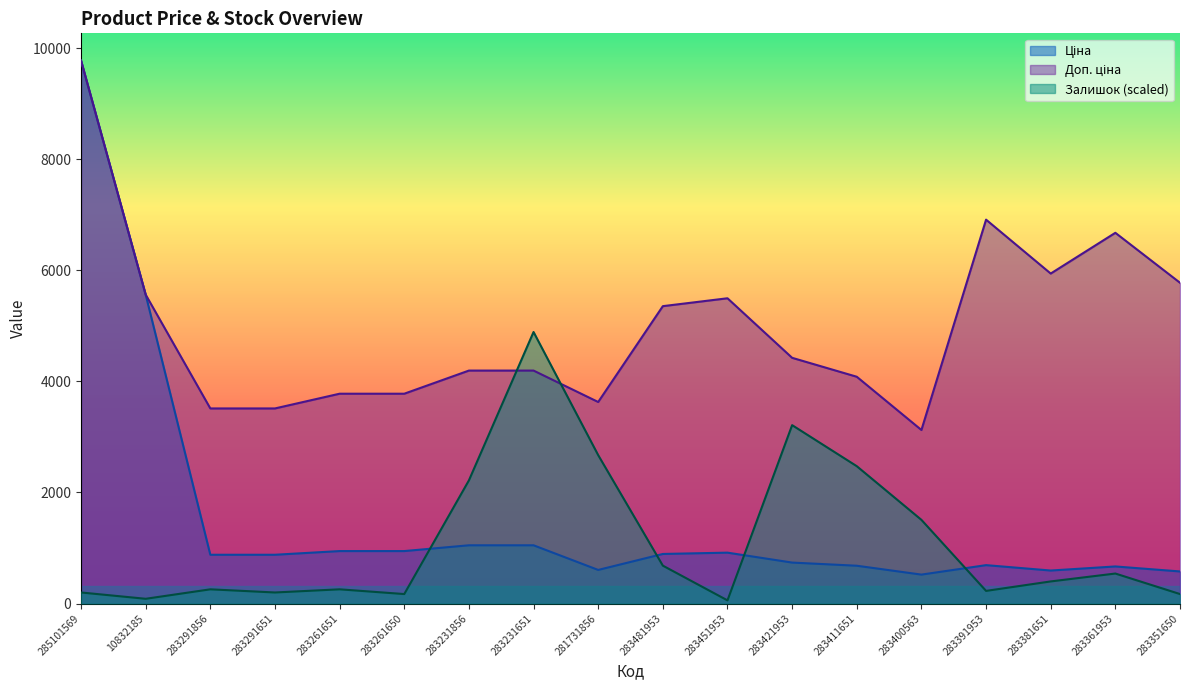

At which category is the sum across all series the highest?

285101569